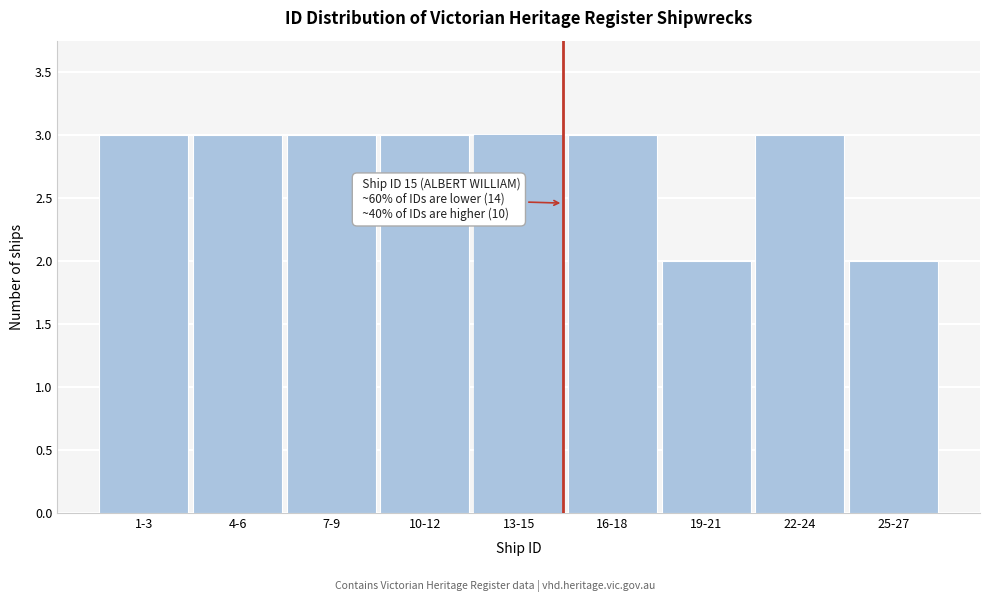

Reading right to left, what are all the values shown in this chart?

2	3	2	3	3	3	3	3	3